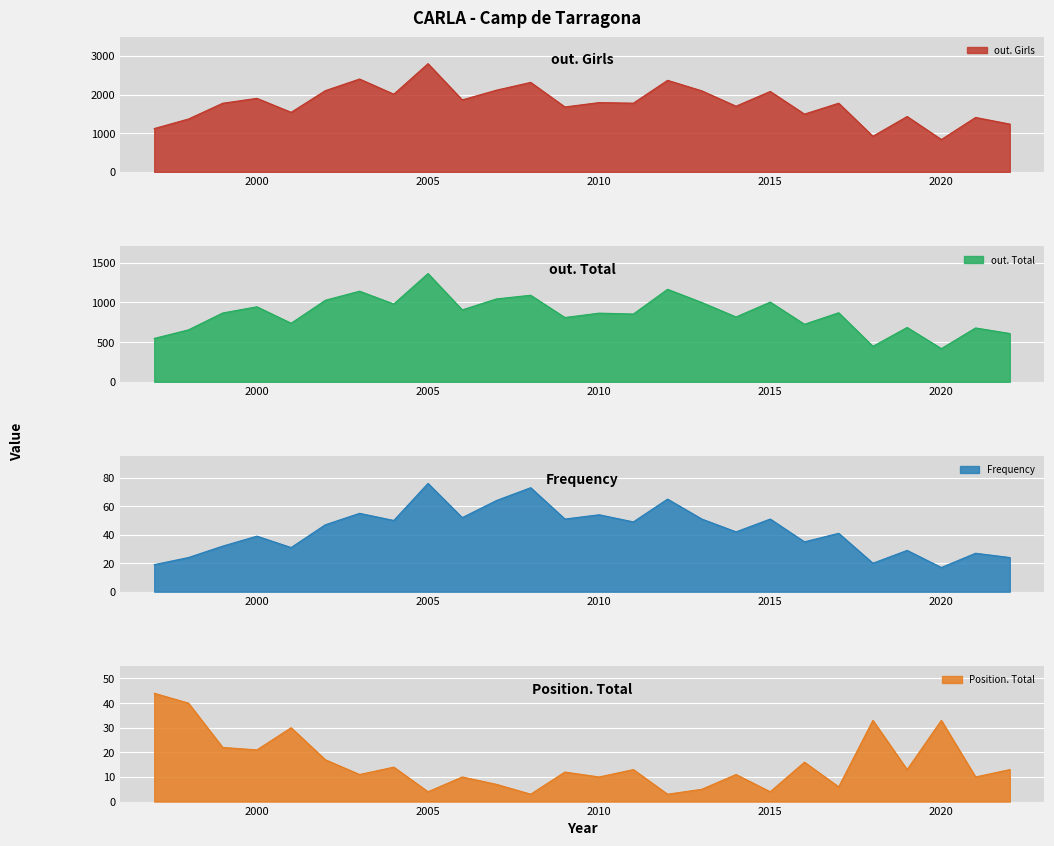

Reading right to left, transcribe all the data shown in this chart.

Frequency: 24	27	17	29	20	41	35	51	42	51	65	49	54	51	73	64	52	76	50	55	47	31	39	32	24	19
Position. Total: 13	10	33	13	33	6	16	4	11	5	3	13	10	12	3	7	10	4	14	11	17	30	21	22	40	44
out. Total: 608	678	418	684	447	869	724	1003	816	998	1164	853	864	809	1089	1043	905	1362	979	1140	1026	737	944	866	654	546
out. Girls: 1240	1411	840	1436	925	1780	1498	2084	1703	2100	2372	1781	1796	1683	2319	2117	1866	2803	2013	2406	2105	1544	1906	1779	1371	1124